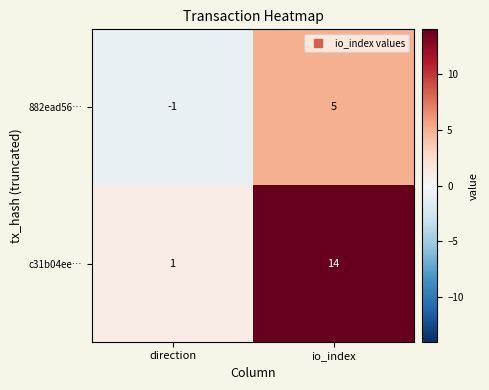

Reading left to right, extract all data points from this chart.

882ead56…: direction=-1	io_index=5
c31b04ee…: direction=1	io_index=14